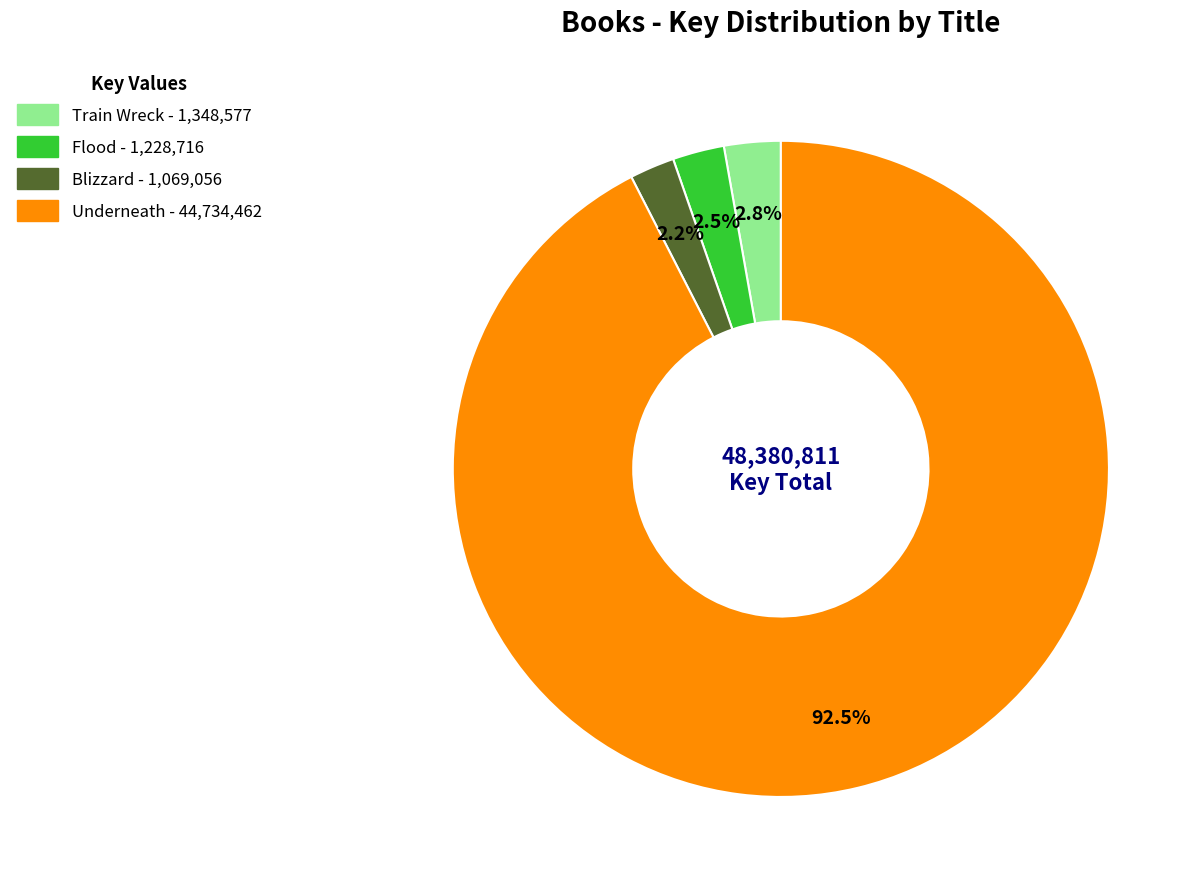

Does Underneath represent more than half of the total?

Yes